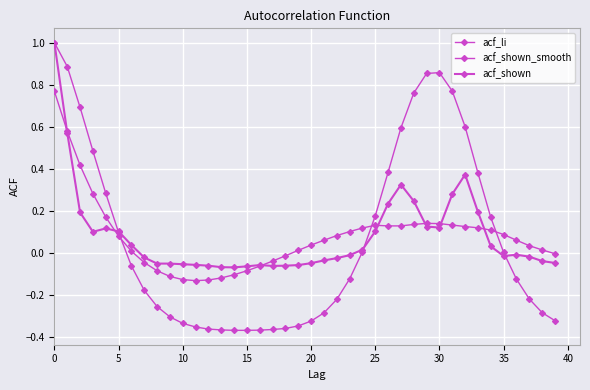

What is the label of the 39th point from the left?

38